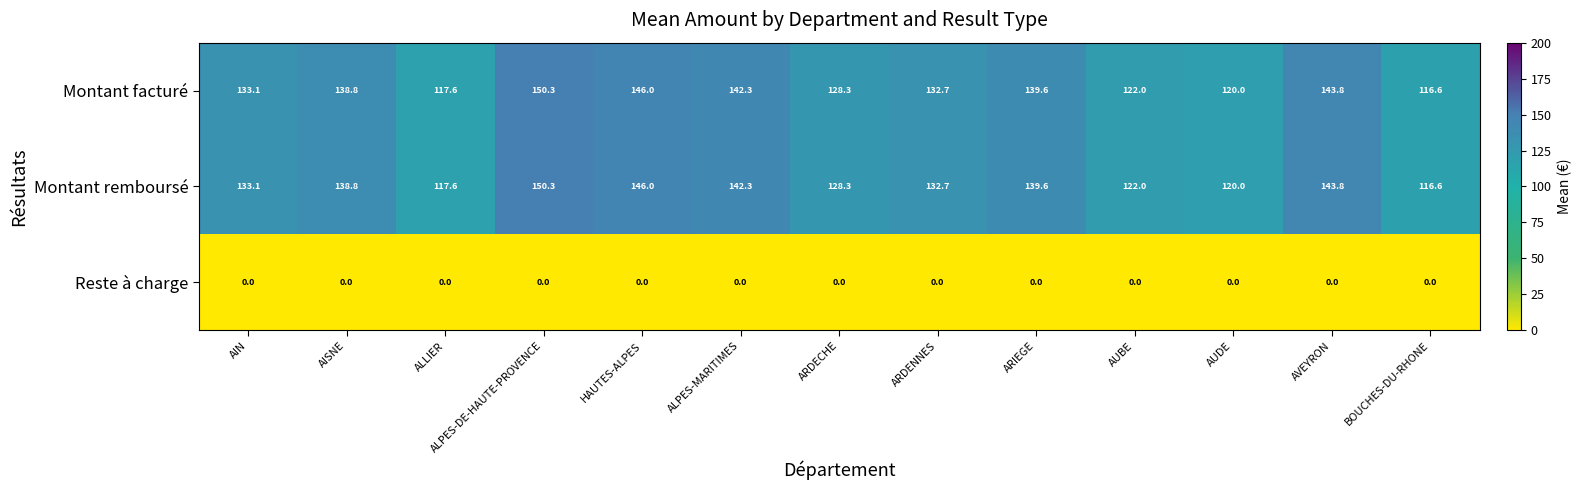

Which label corresponds to the largest value in the chart?

ALPES-DE-HAUTE-PROVENCE